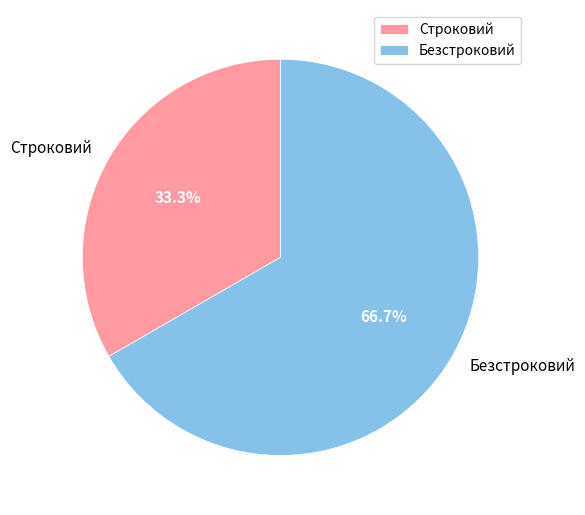

Approximately how many times larger is the value at Строковий compared to Безстроковий?

0.5